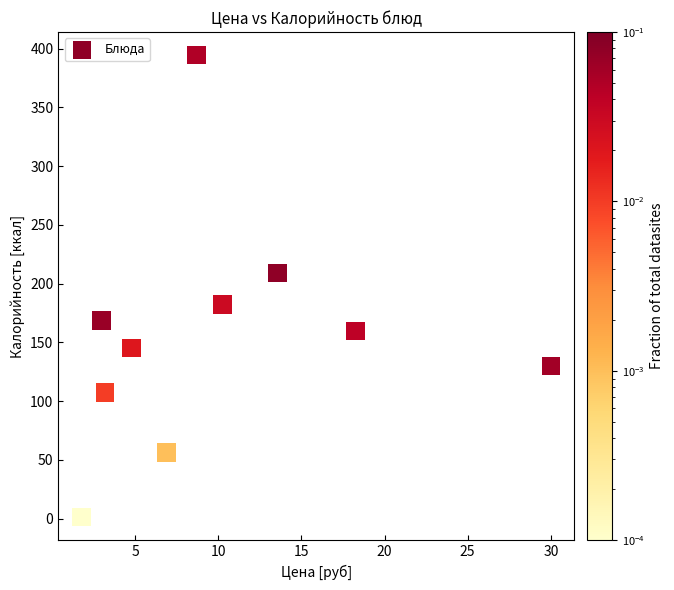

What is the average Y value?

155.4